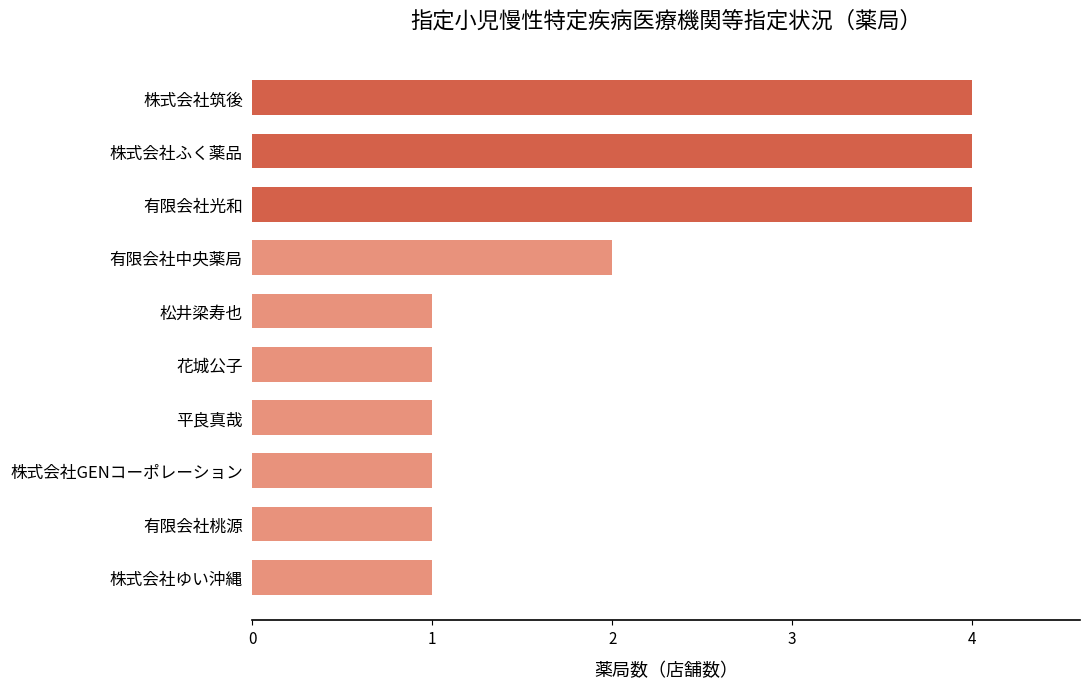

Count the number of categories in the chart.

10